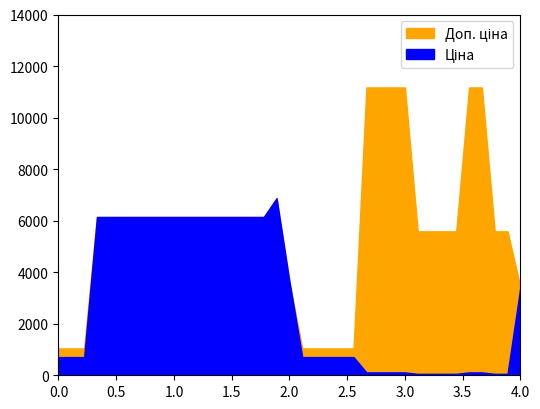

What is the minimum value for Доп. ціна?

1042.0